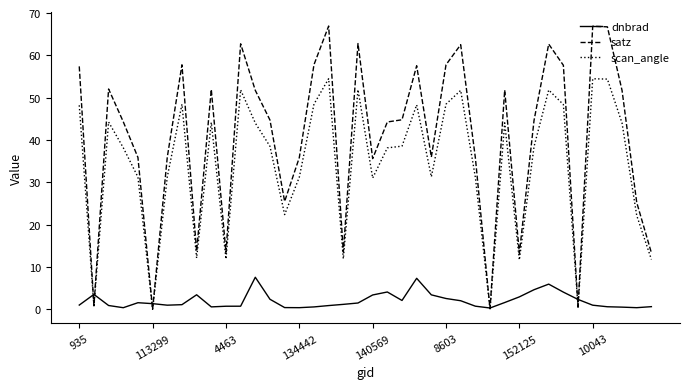

Which series has the largest total across all categories?

satz